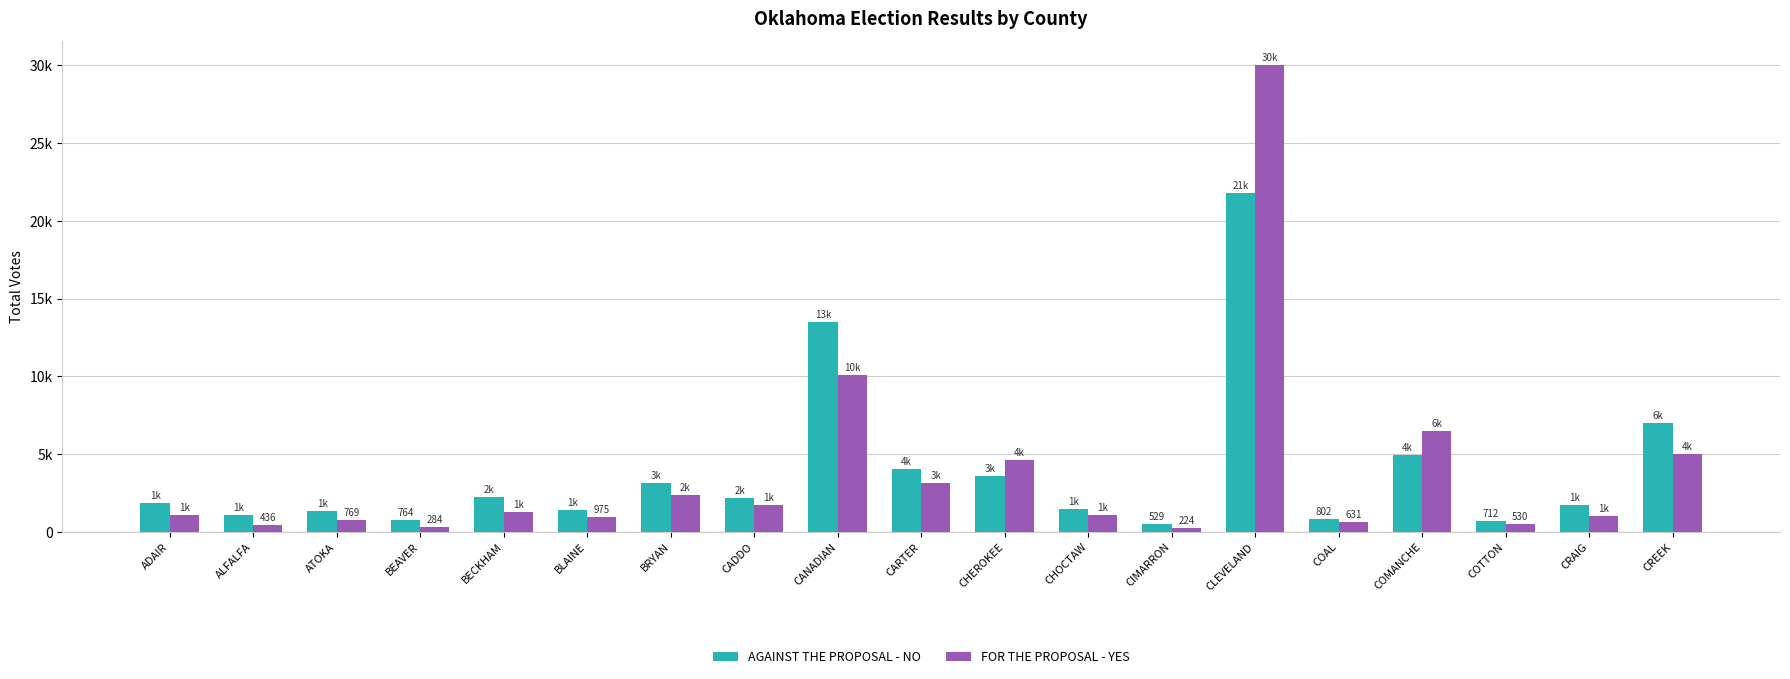

Does the chart contain any negative values?

No